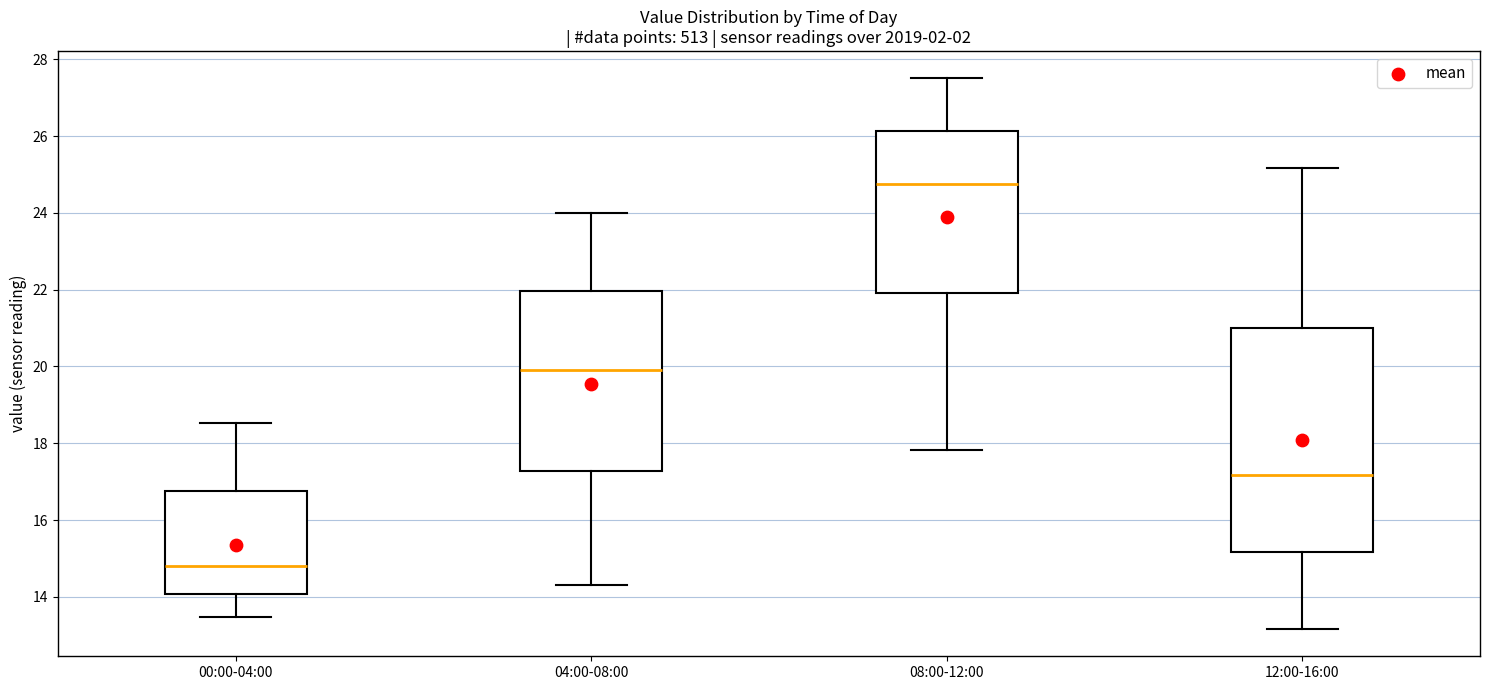

Which box's median line is the lowest?

00:00-04:00